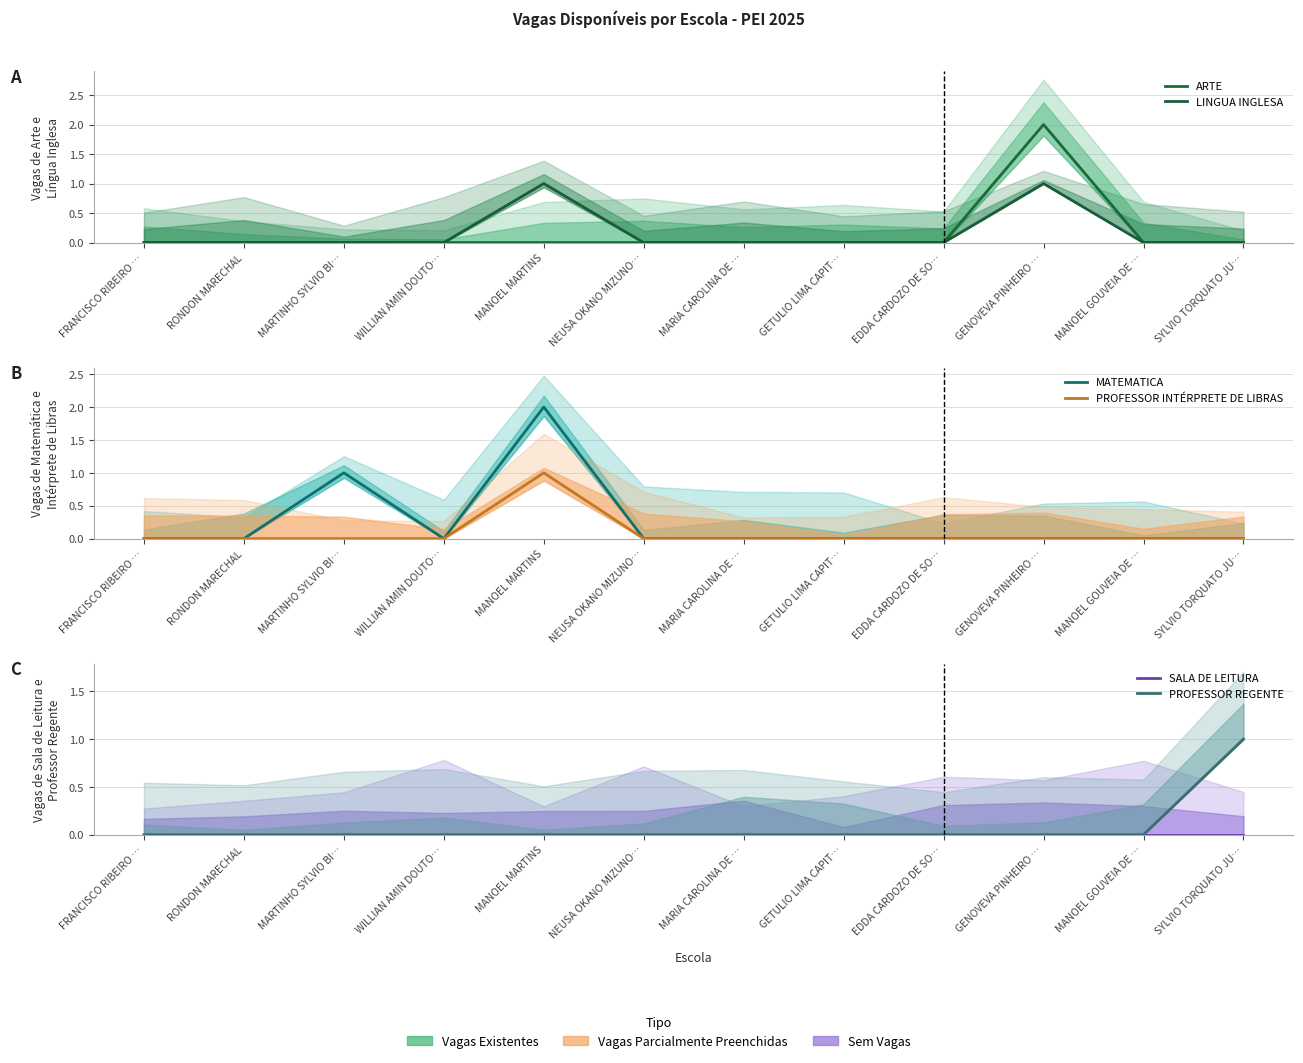

How many categories are shown in the chart?

12